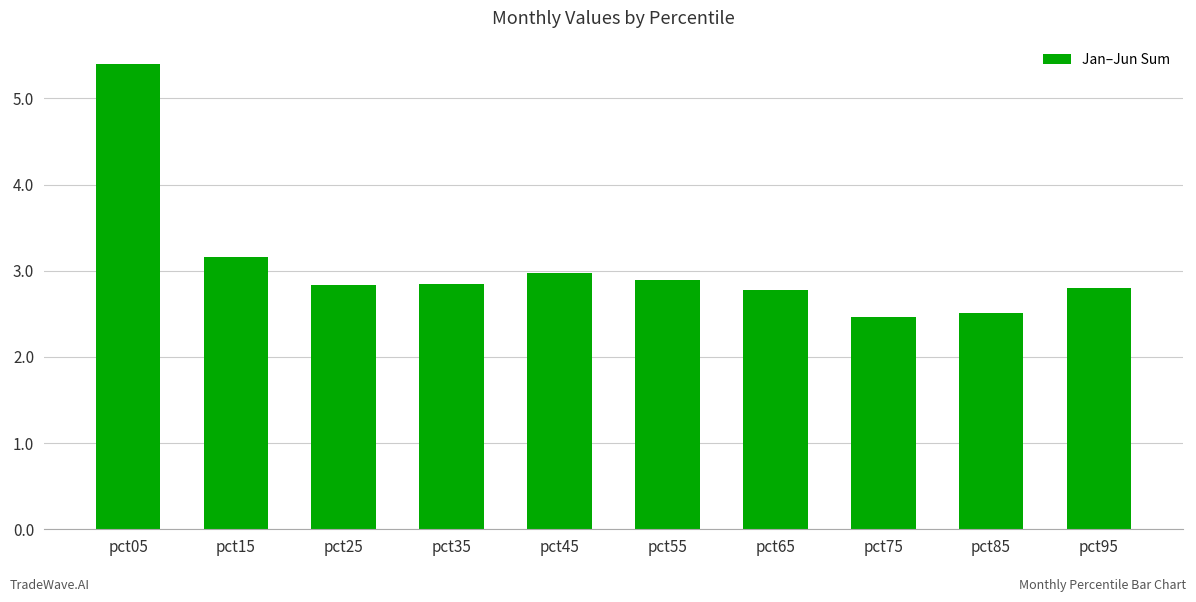

Reading right to left, transcribe all the data shown in this chart.

pct95=2.8	pct85=2.5	pct75=2.5	pct65=2.8	pct55=2.9	pct45=3.0	pct35=2.8	pct25=2.8	pct15=3.2	pct05=5.4